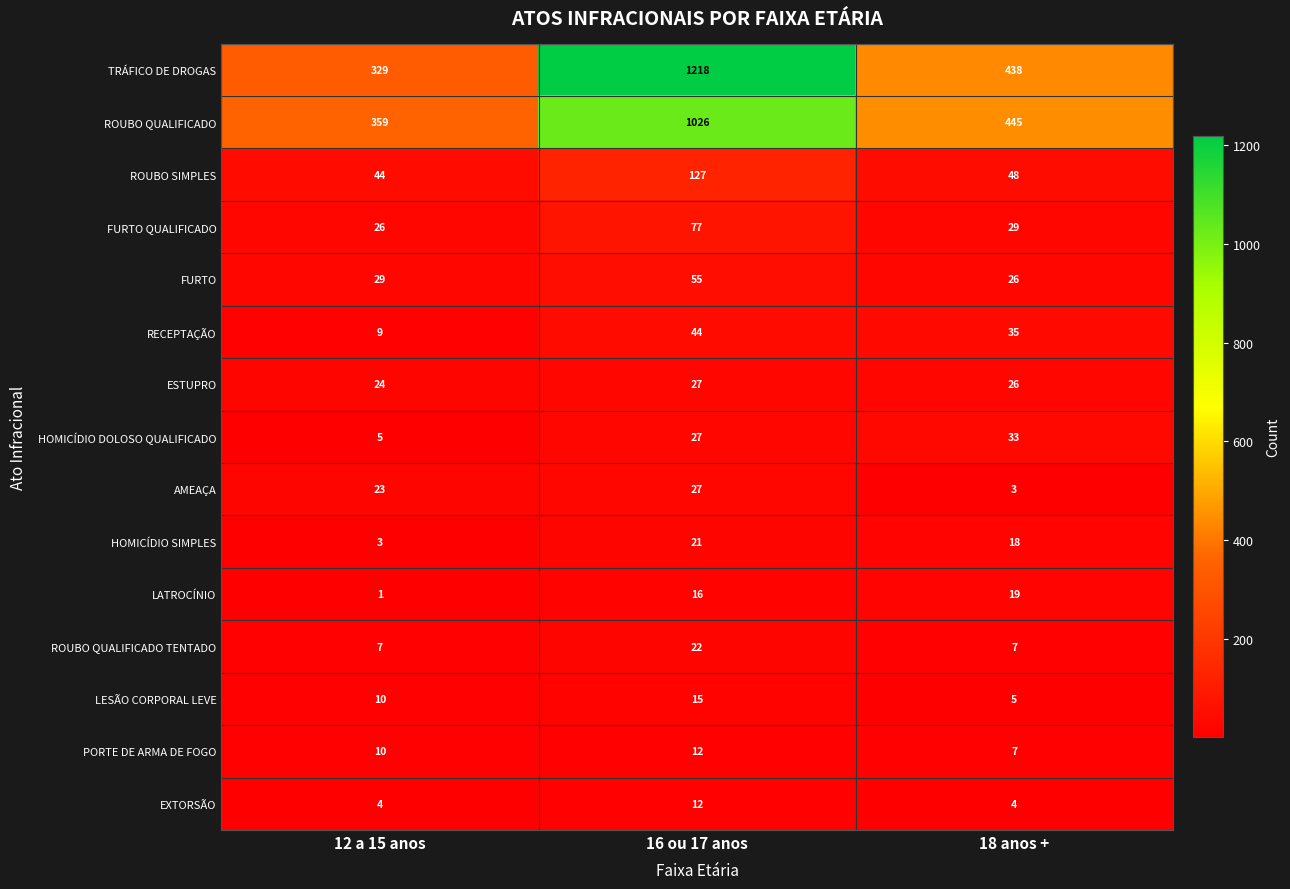

Which category has the highest value across all series?

16 ou 17 anos